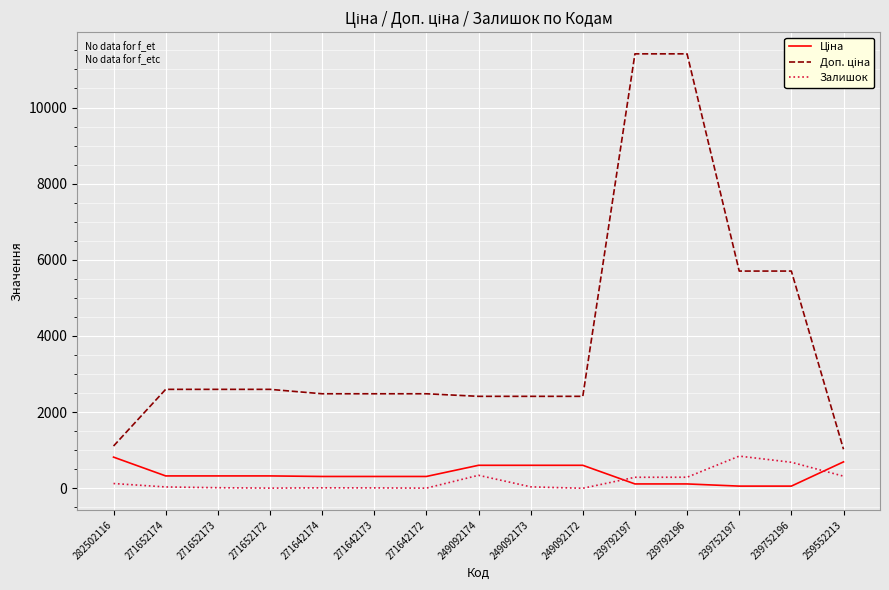

Is it true that Залишок equals 0.0 at 249092172?

True